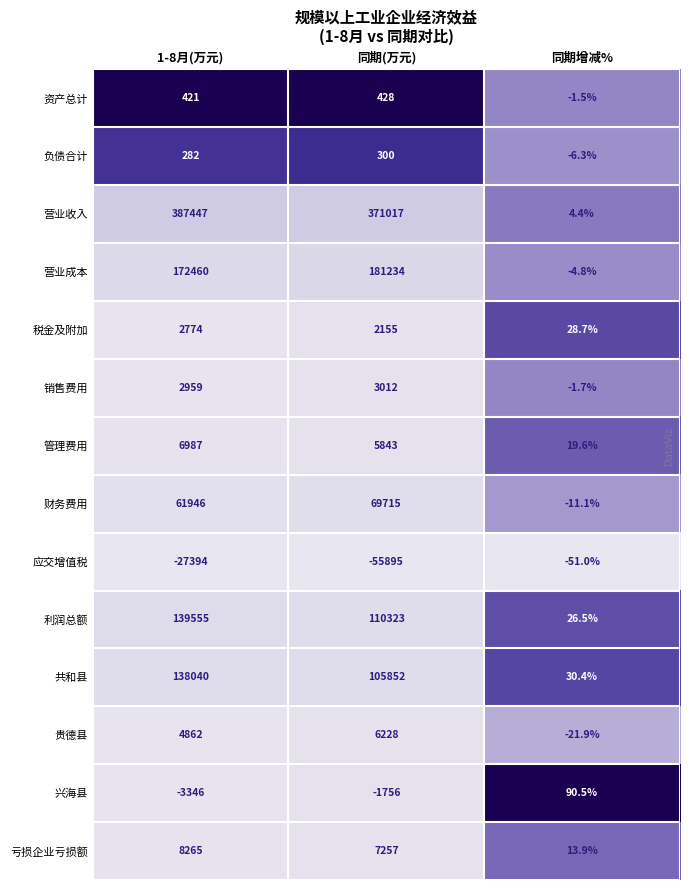

At how many categories does at least one series exceed 0?

3